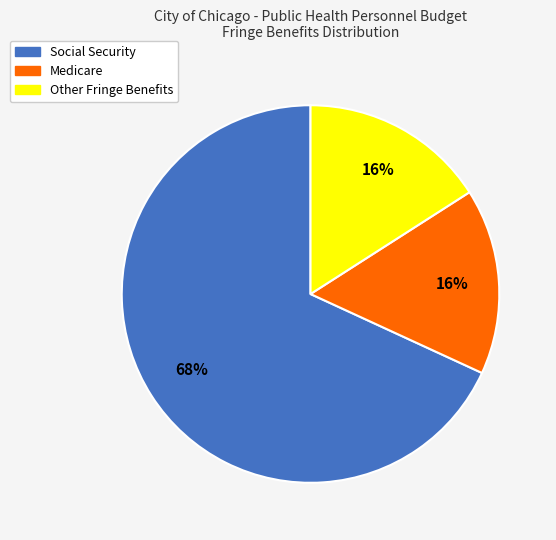

The Medicare slice represents 11% of the pie. True or false?

False